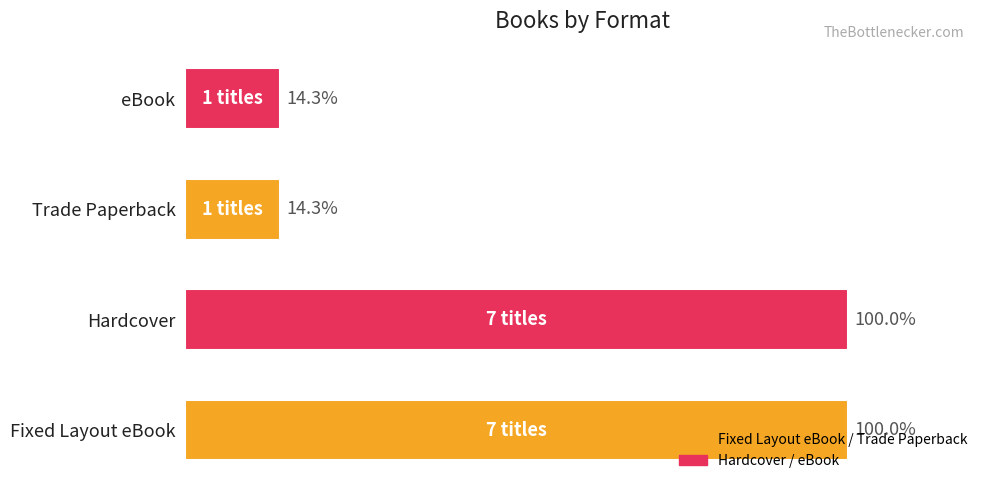

Between Fixed Layout eBook and Trade Paperback, which is larger?

Fixed Layout eBook